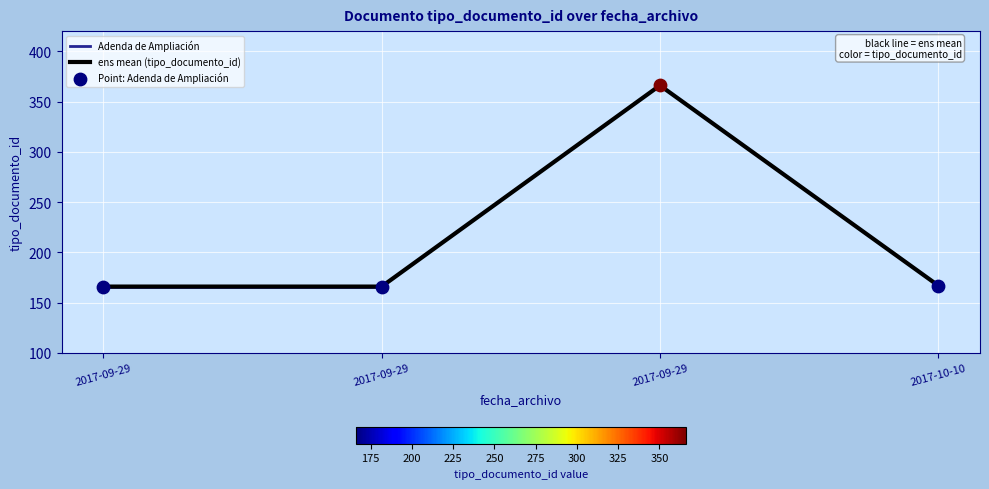

What is the ratio of the value at 2017-09-29 to the value at 2017-10-10?

2.2